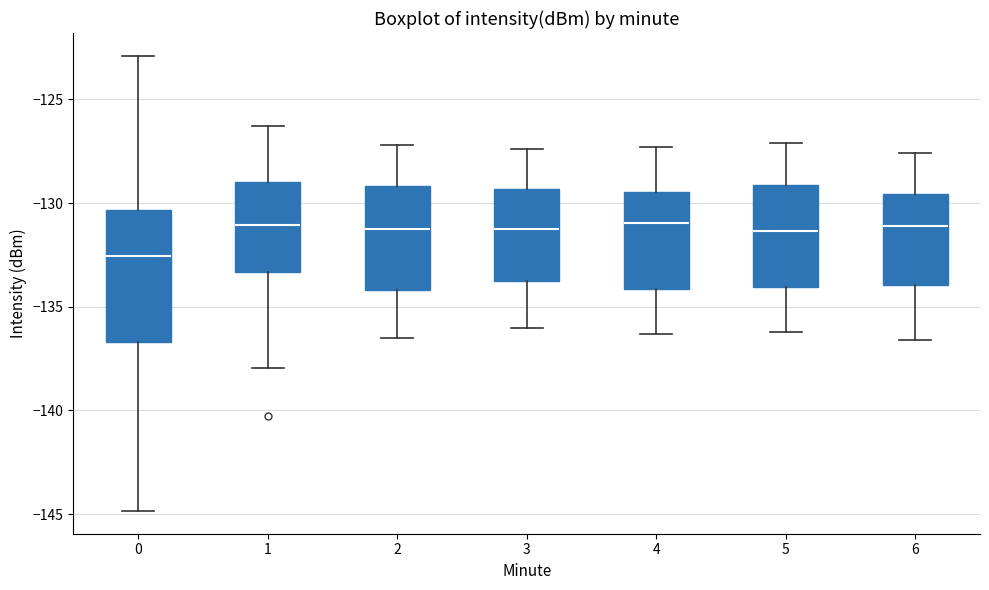

Reading left to right, transcribe this box plot: for each box, give where its median line is, the range the box spans, and where its two whiskers end, as read against the y-axis. The values are not printed on the chart, so give them approximately, as read against the axis.

0: median -132.5, box -136.5 to -130.5, whiskers -145.0 to -123.0
1: median -131.0, box -133.5 to -129.0, whiskers -138.0 to -126.5
2: median -131.0, box -134.0 to -129.0, whiskers -136.5 to -127.0
3: median -131.0, box -134.0 to -129.5, whiskers -136.0 to -127.5
4: median -131.0, box -134.0 to -129.5, whiskers -136.5 to -127.5
5: median -131.5, box -134.0 to -129.0, whiskers -136.0 to -127.0
6: median -131.0, box -134.0 to -129.5, whiskers -136.5 to -127.5